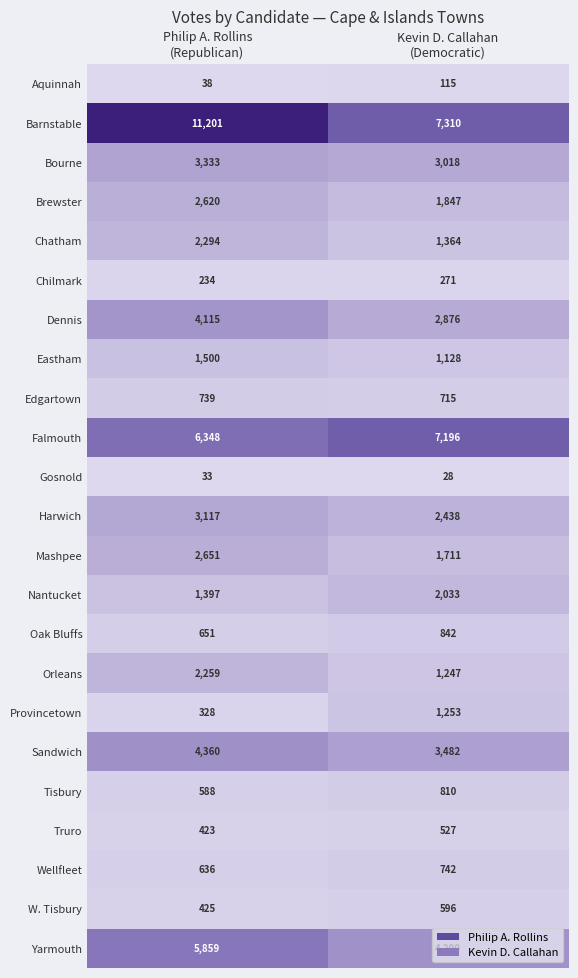

What is the average value of the Bourne series?

3176